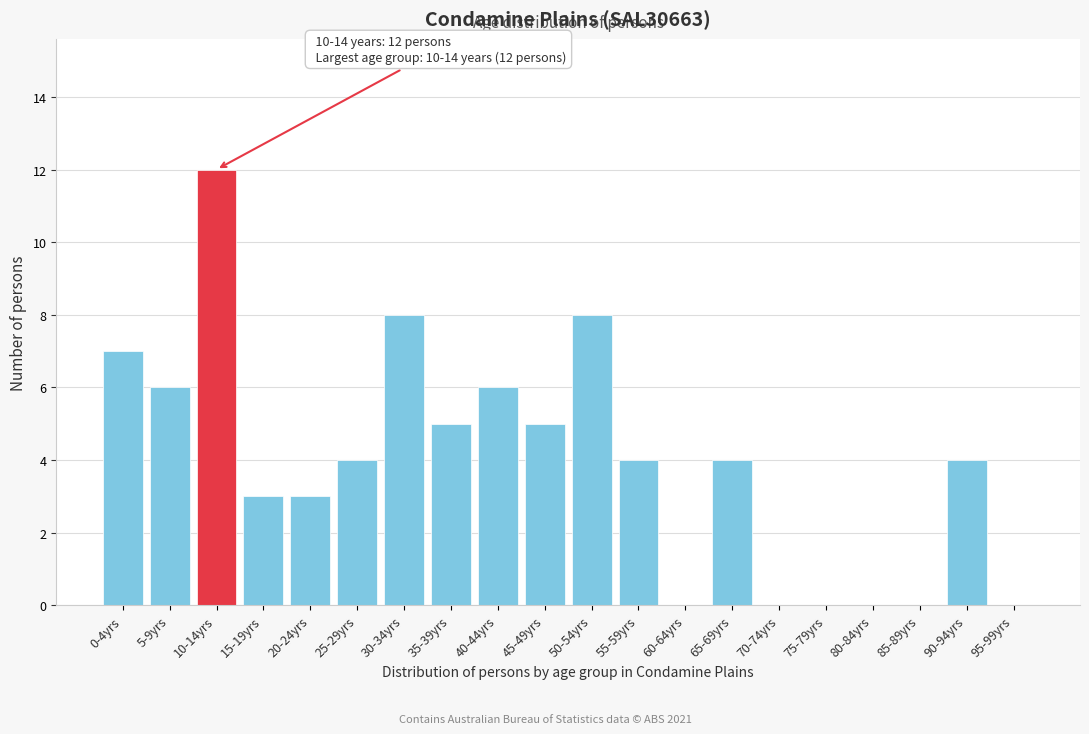

Reading left to right, what are all the values shown in this chart?

0-4yrs=7	5-9yrs=6	10-14yrs=12	15-19yrs=3	20-24yrs=3	25-29yrs=4	30-34yrs=8	35-39yrs=5	40-44yrs=6	45-49yrs=5	50-54yrs=8	55-59yrs=4	60-64yrs=0	65-69yrs=4	70-74yrs=0	75-79yrs=0	80-84yrs=0	85-89yrs=0	90-94yrs=4	95-99yrs=0